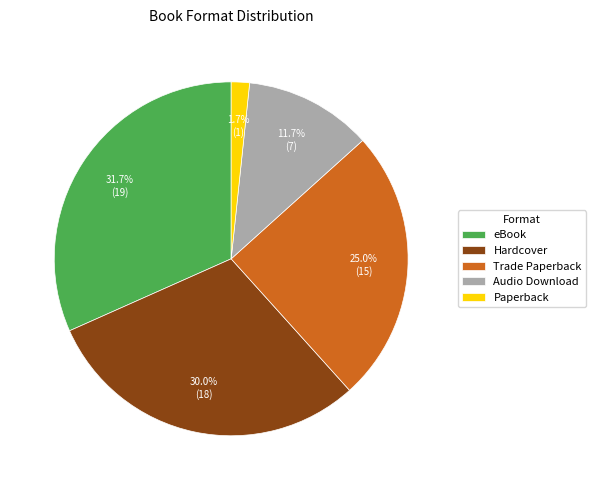

To the nearest percent, what portion does Paperback represent?

2%